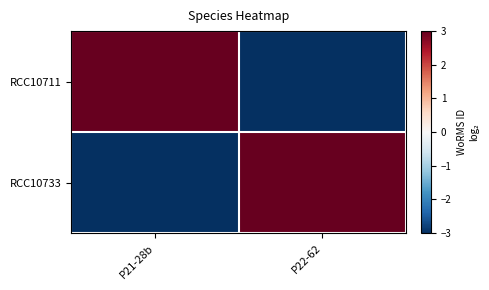

Rank the series at P22-62 from lowest to highest value.

RCC10711, RCC10733